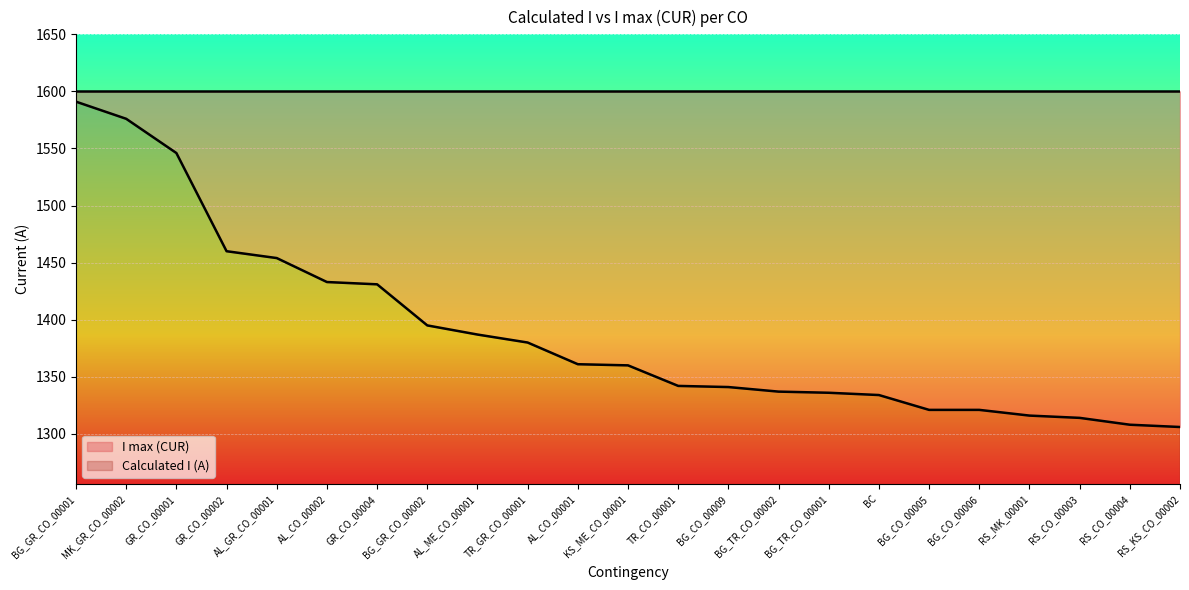

Count the number of categories in the chart.

23